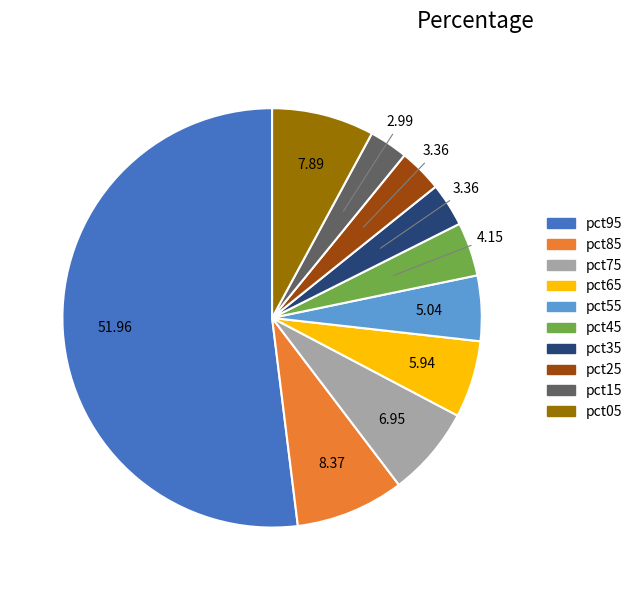

Count the number of slices in the pie.

10